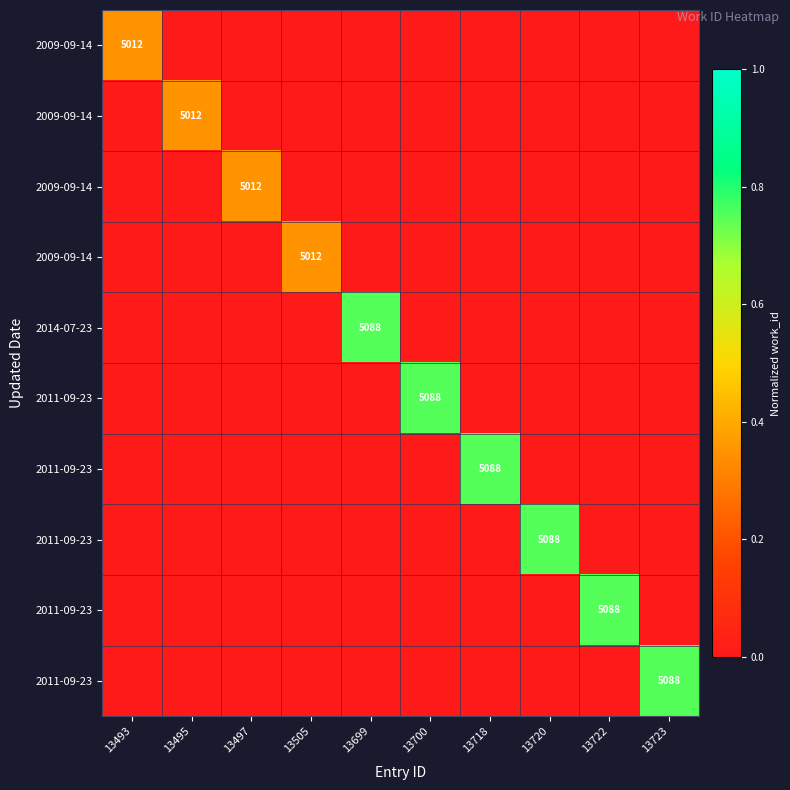

What is the total value across all series at 13699?

0.8